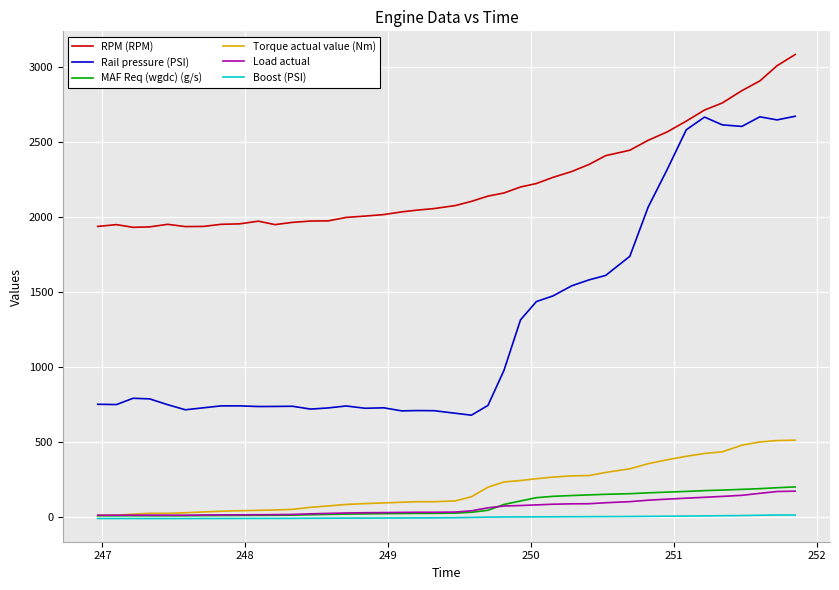

How many distinct data groups are displayed?

6